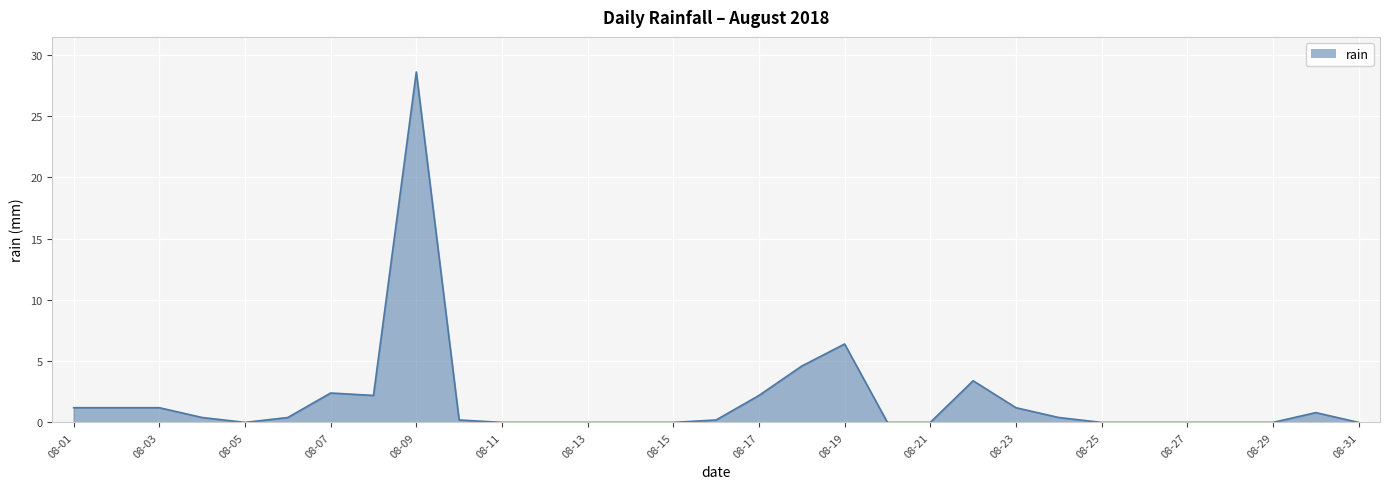

What is the greatest value displayed?

28.6